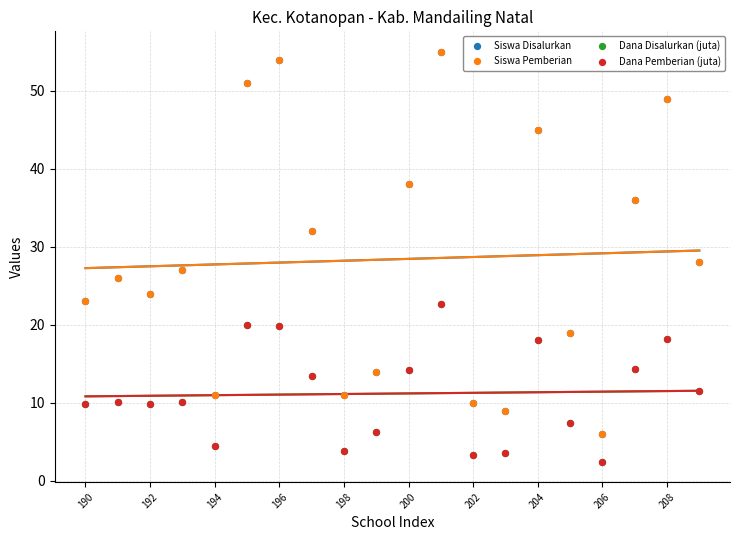

Which series reaches the minimum Y coordinate?

Dana Disalurkan (juta)